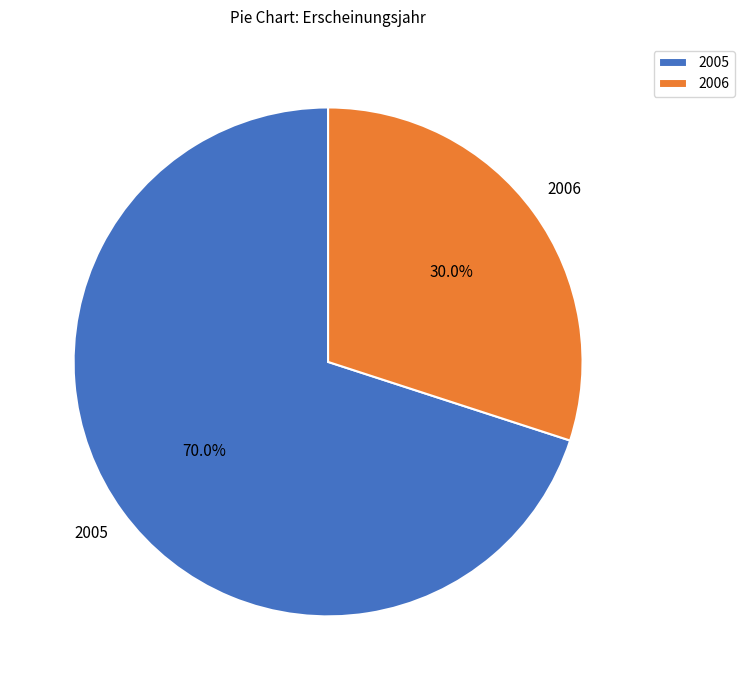

Rank the categories by value from lowest to highest.

2006, 2005